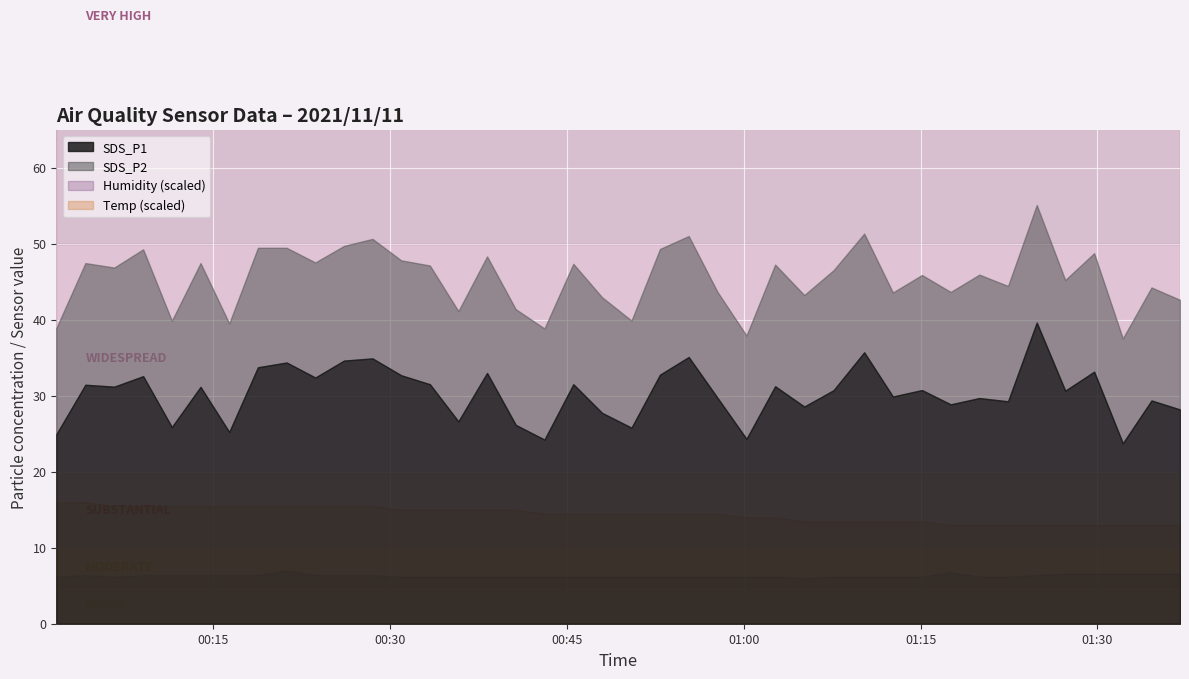

How many lines are shown in the chart?

4